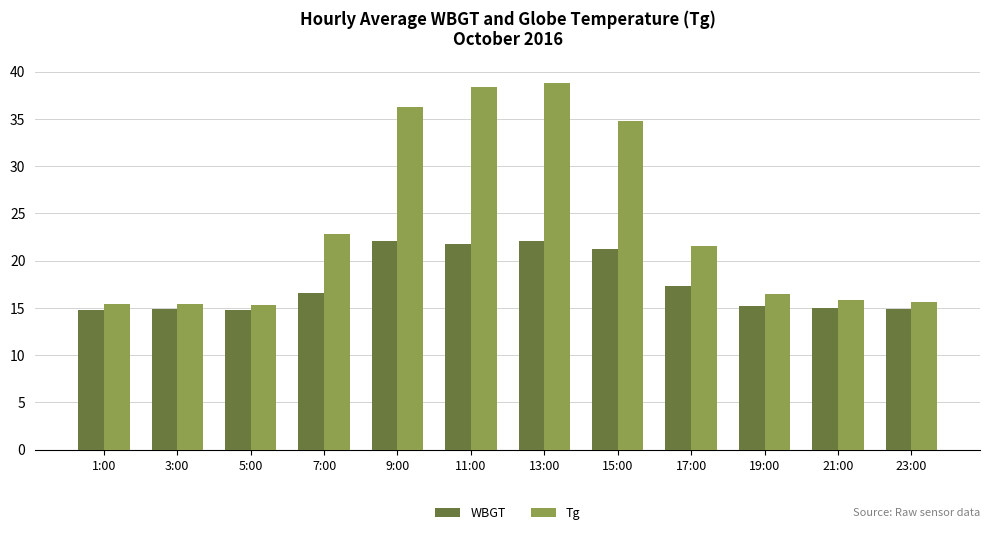

What is the highest value of the WBGT series?

22.1